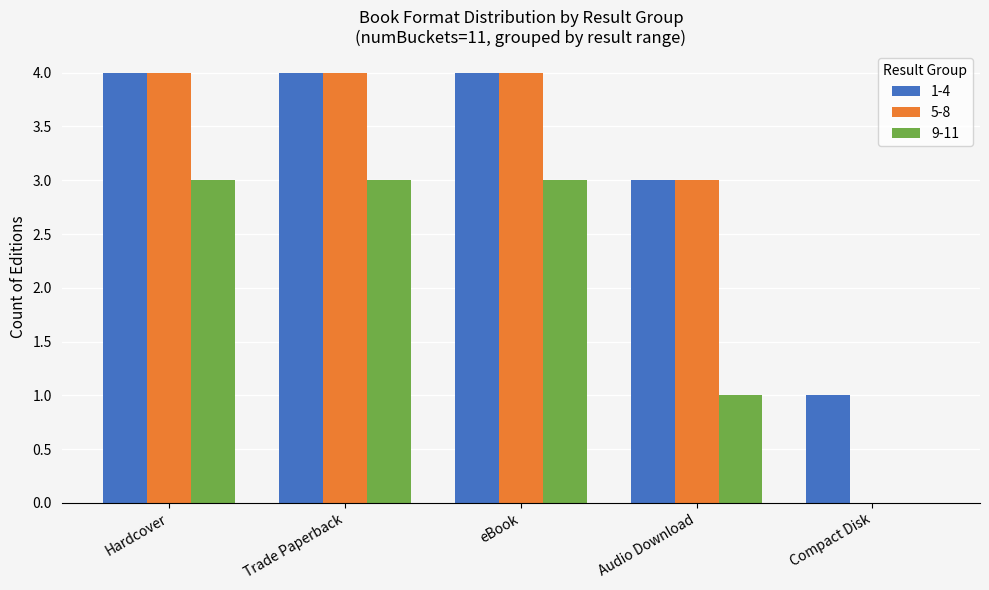

How many groups of bars are there?

5